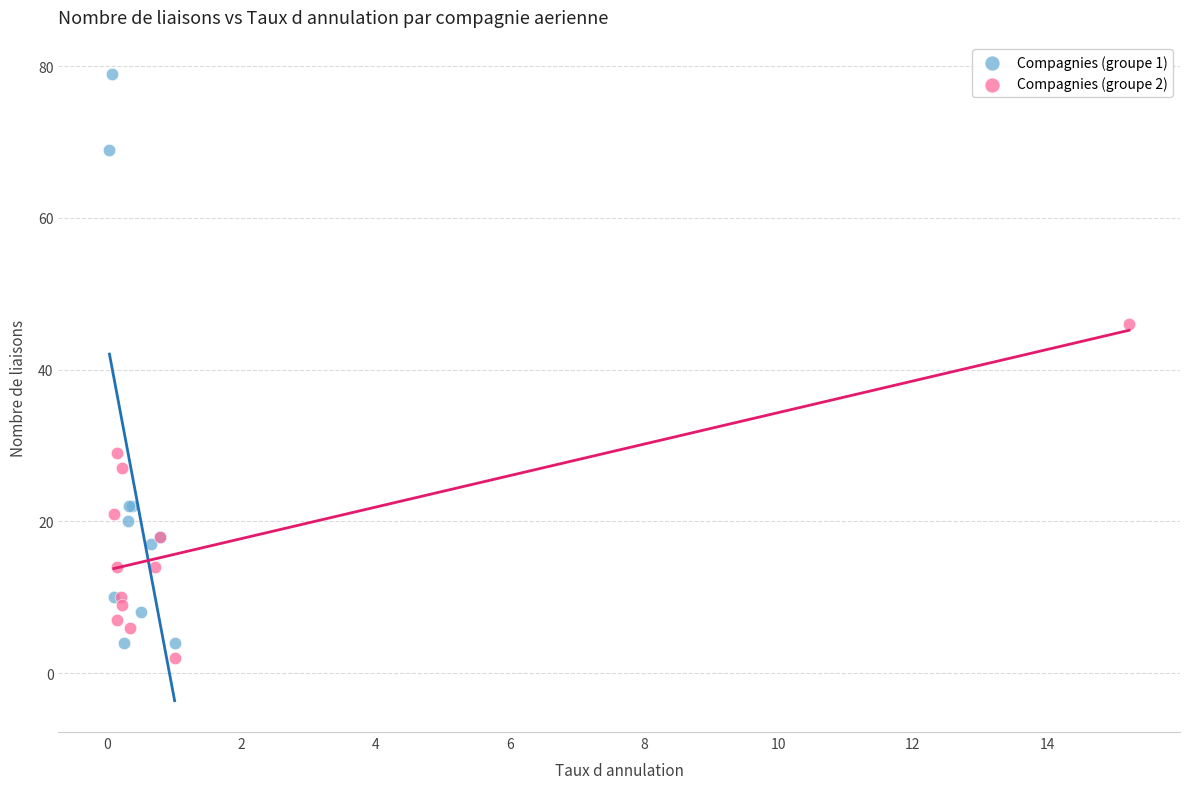

Which series has the widest spread of Y values?

Compagnies (groupe 1)